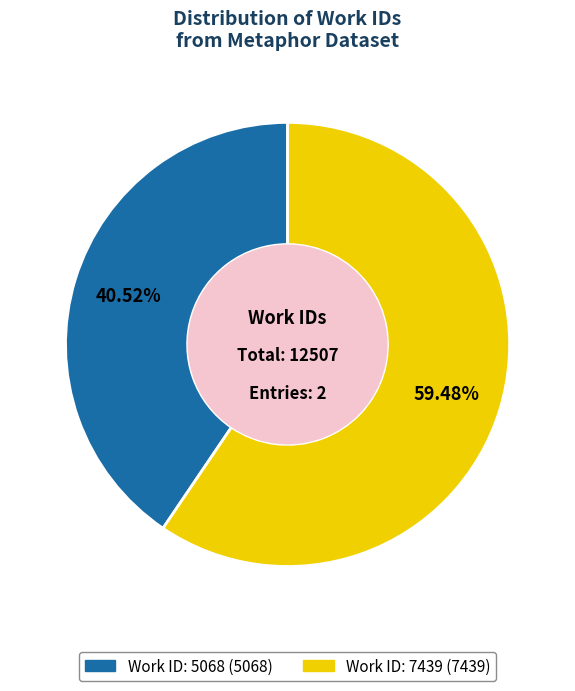

How much of the chart is everything except Work ID: 5068?

59.5%